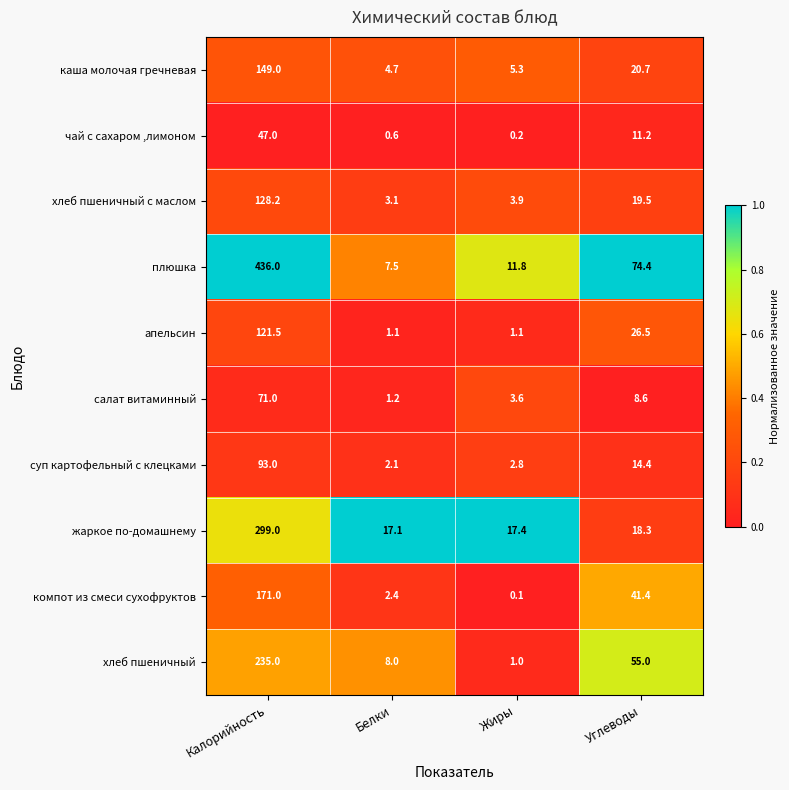

True or false: салат витаминный has a value of 1.2 at Белки.

True